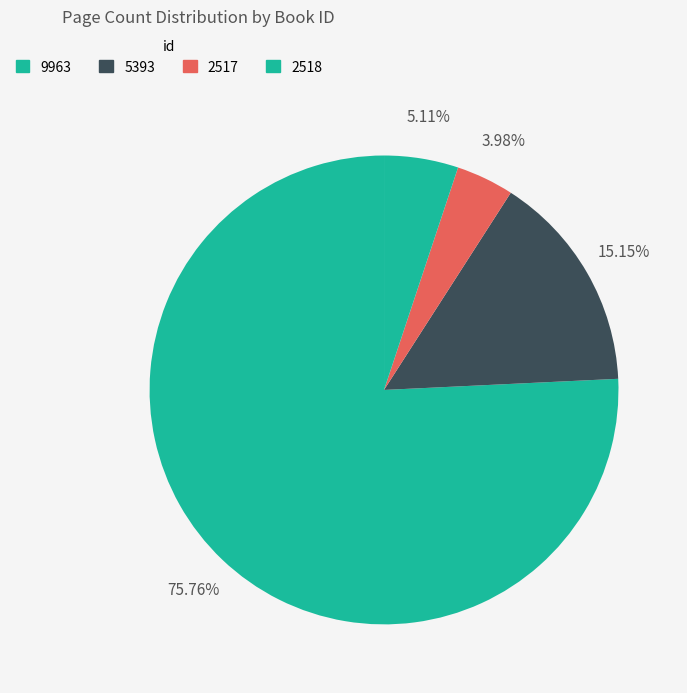

Is there any slice that represents more than half of the pie?

Yes